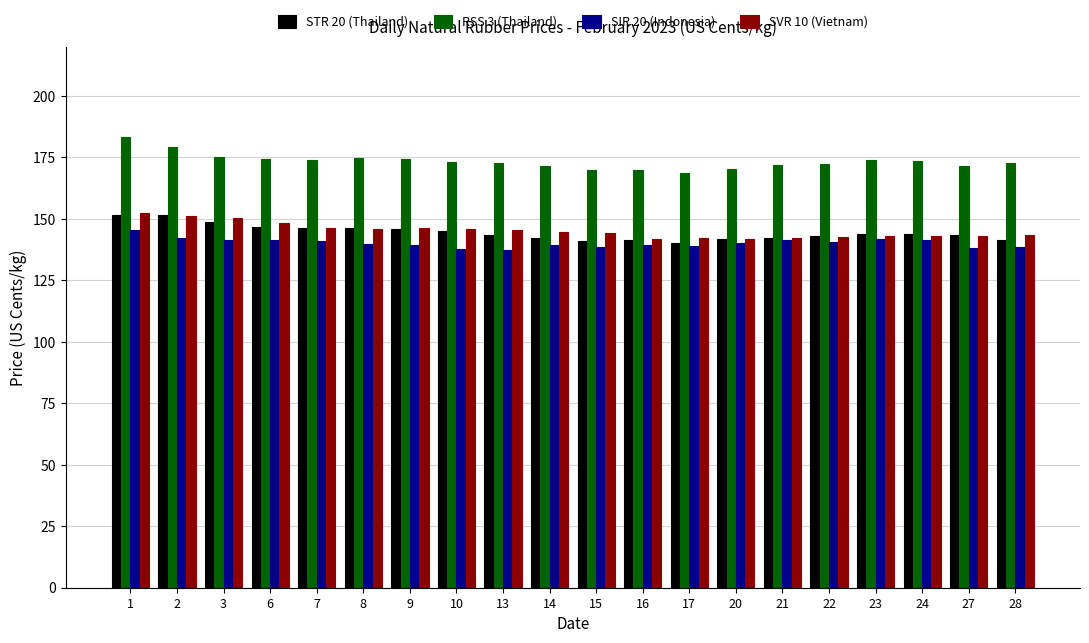

The value of STR 20 (Thailand) at 7 is 146.1. True or false?

True